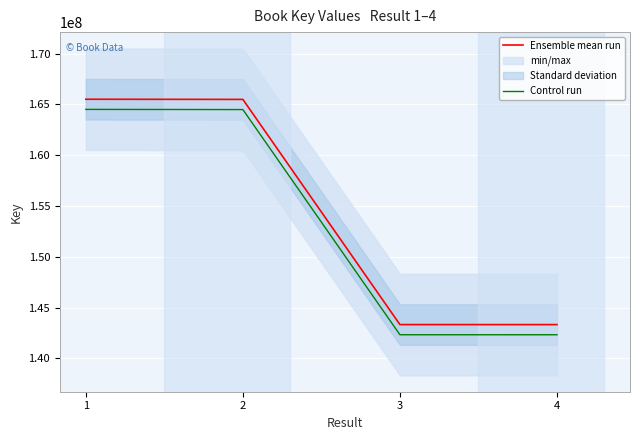

True or false: Ensemble mean run and Control run intersect in this chart.

False